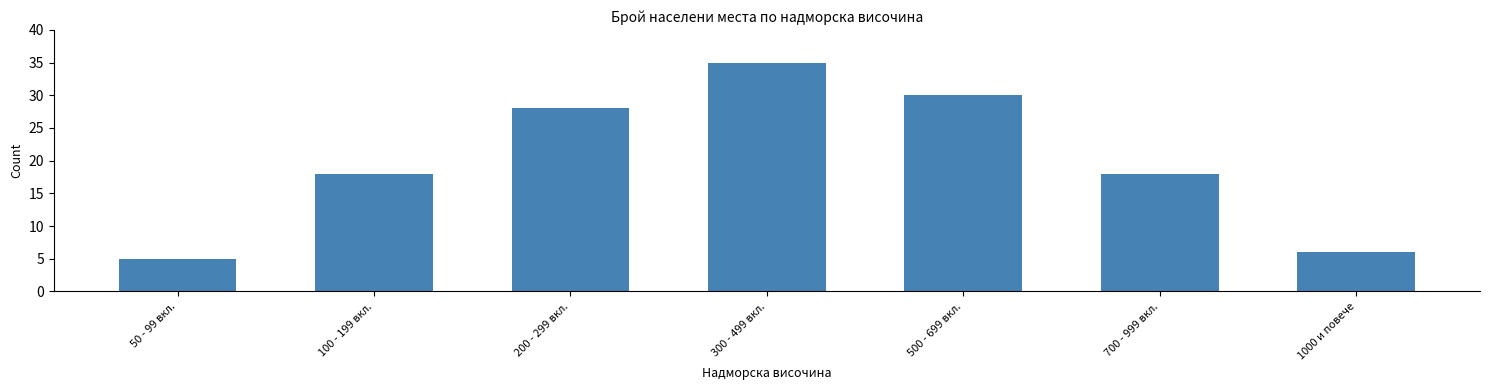

Reading right to left, list all the values displayed in this chart.

1000 и повече=6	700 - 999 вкл.=18	500 - 699 вкл.=30	300 - 499 вкл.=35	200 - 299 вкл.=28	100 - 199 вкл.=18	50 - 99 вкл.=5